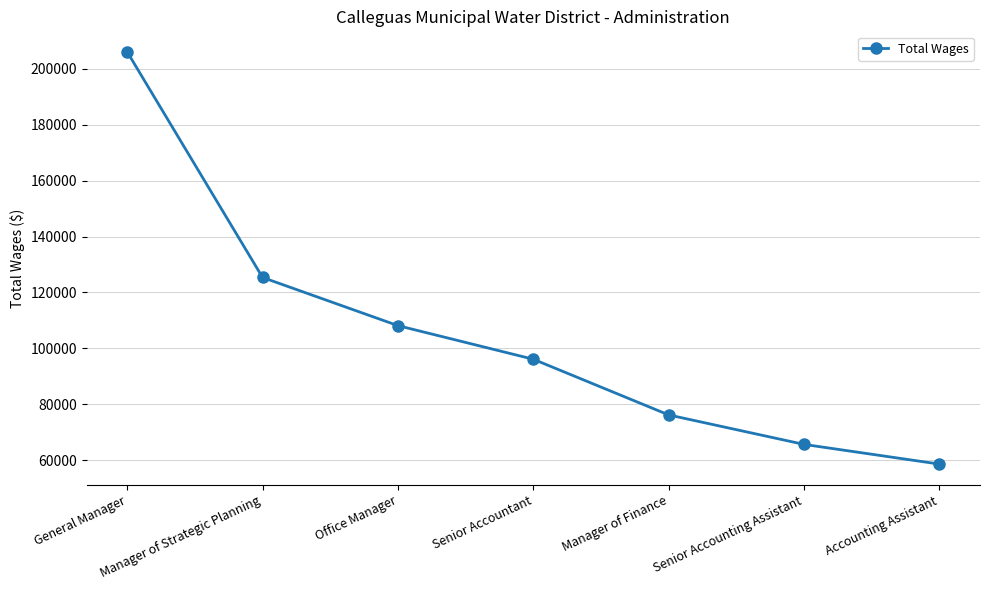

What is the sum of all values?

736238